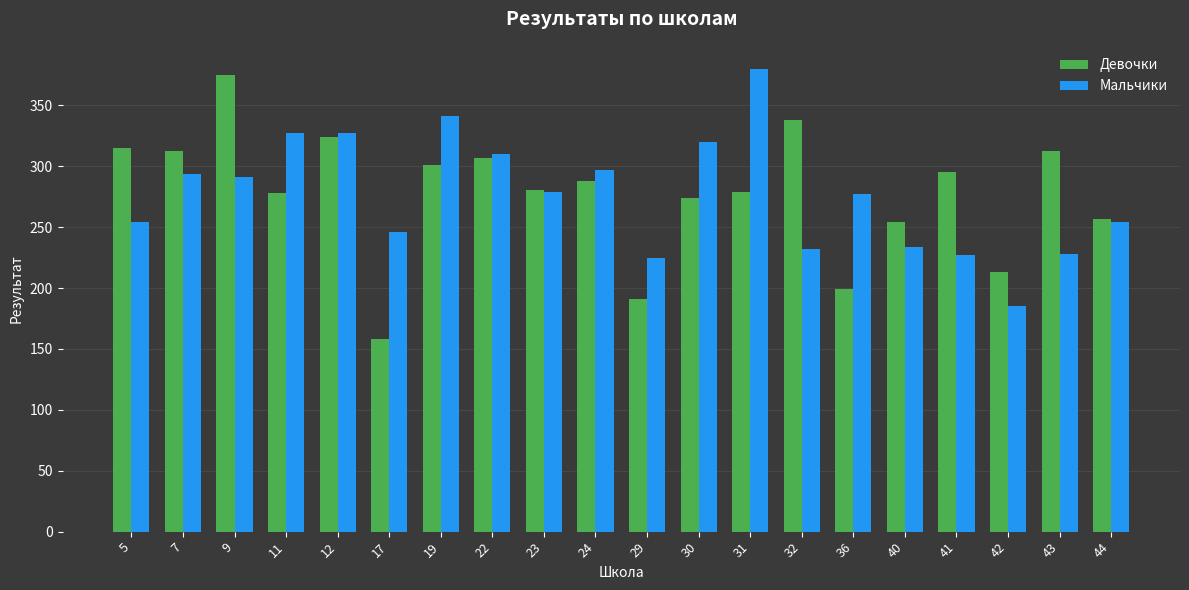

What is the total value across all series at 11?

605